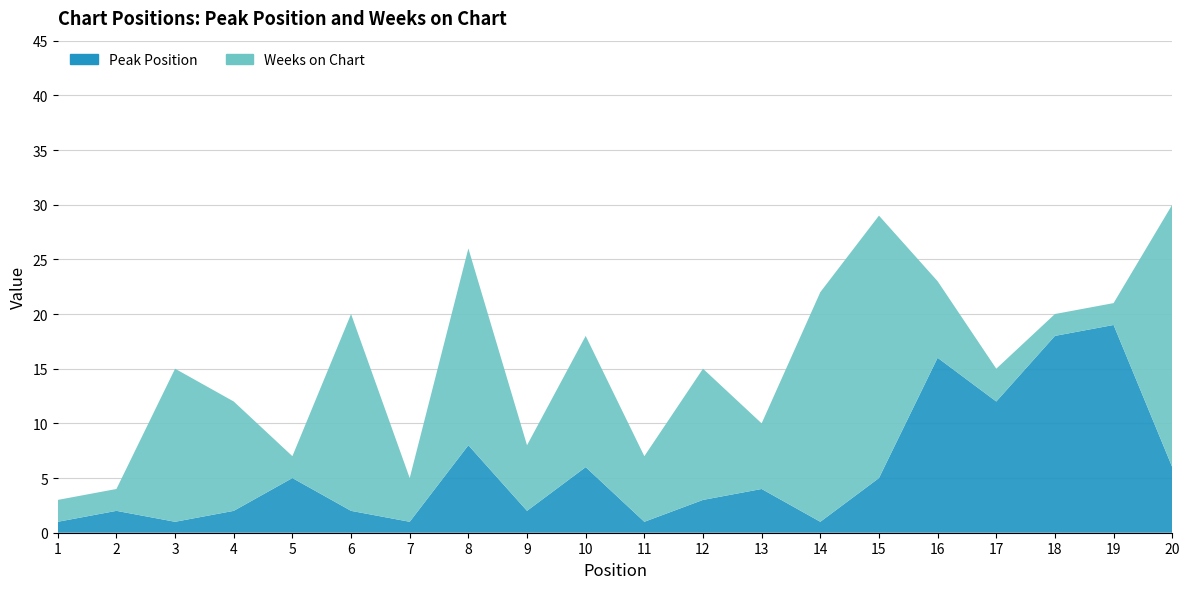

Reading left to right, what are all the values shown in this chart?

Peak Position: 1=1	2=2	3=1	4=2	5=5	6=2	7=1	8=8	9=2	10=6	11=1	12=3	13=4	14=1	15=5	16=16	17=12	18=18	19=19	20=6
Weeks on Chart: 1=2	2=2	3=14	4=10	5=2	6=18	7=4	8=18	9=6	10=12	11=6	12=12	13=6	14=21	15=24	16=7	17=3	18=2	19=2	20=24